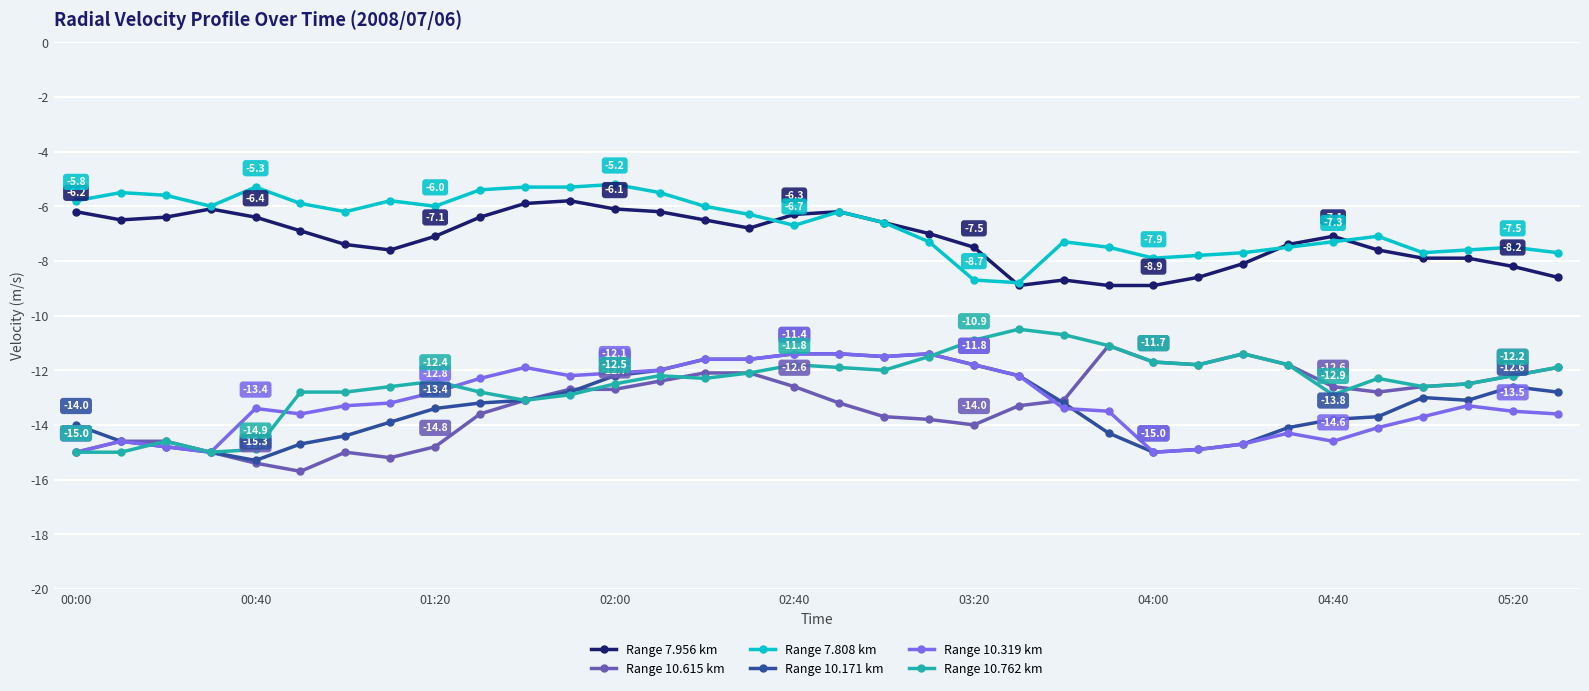

True or false: Range 7.956 km has more than 0 interior local peaks.

True